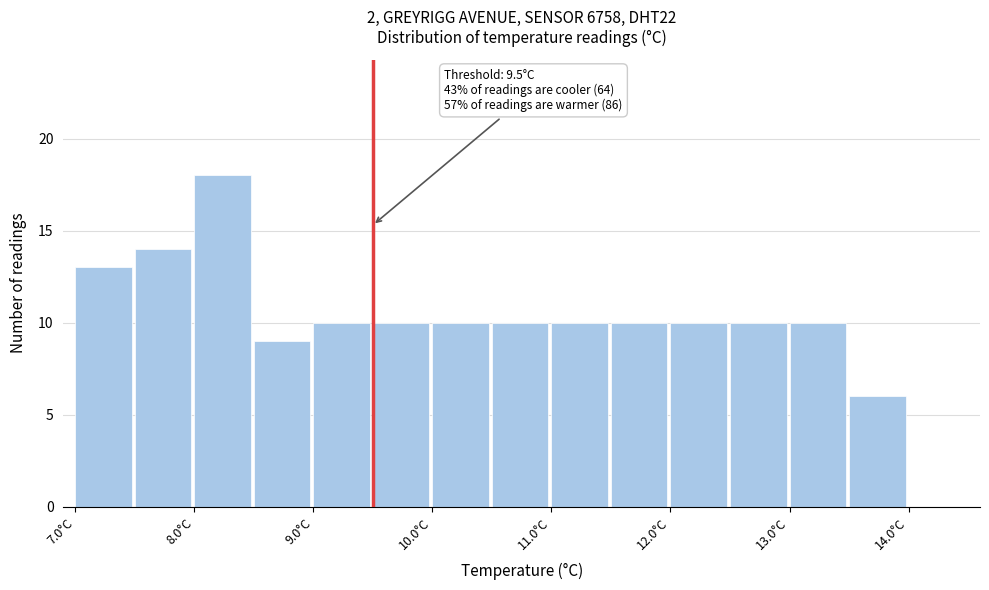

Over which range of the x-axis is the bar tallest?

8.0 to 8.5